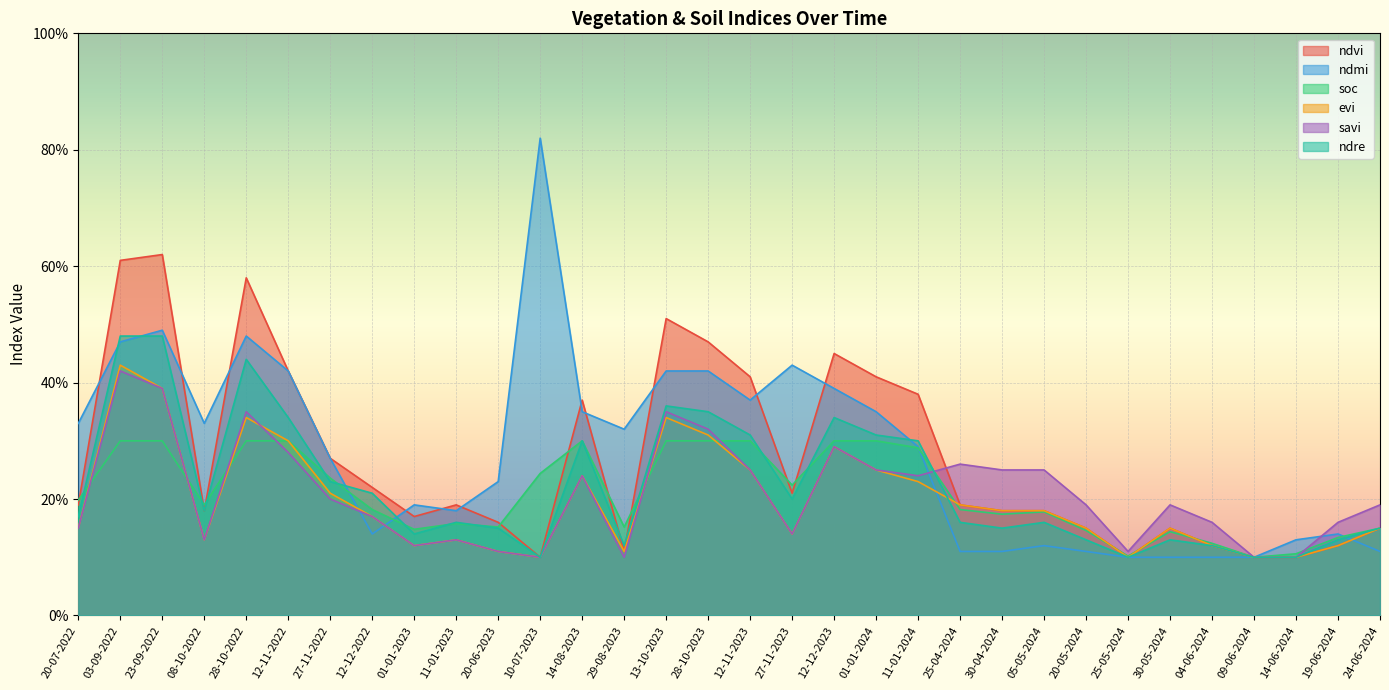

What is the sum of all ndre values?

7.1